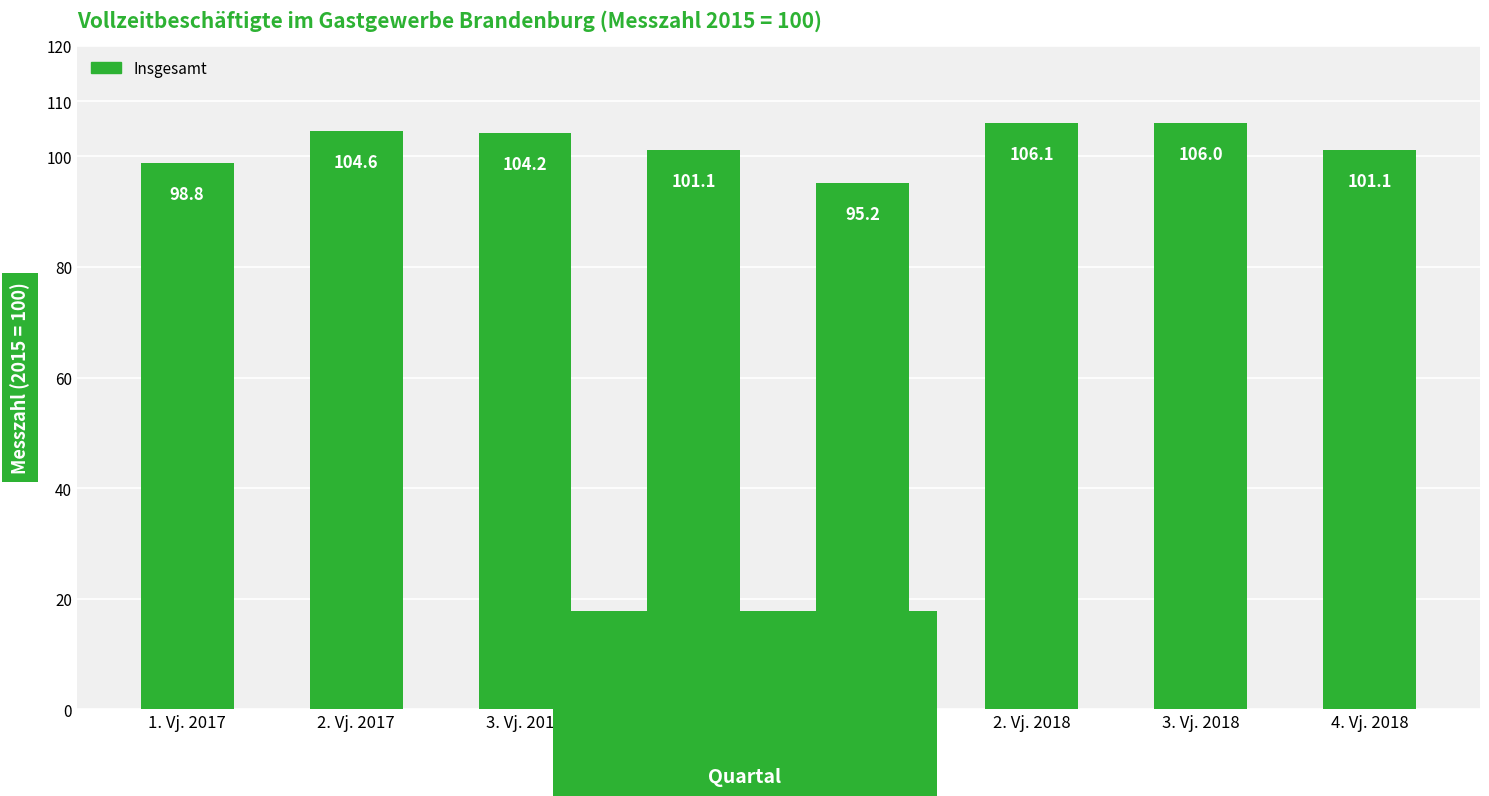

Where does the data first go above 104?

2. Vj. 2017